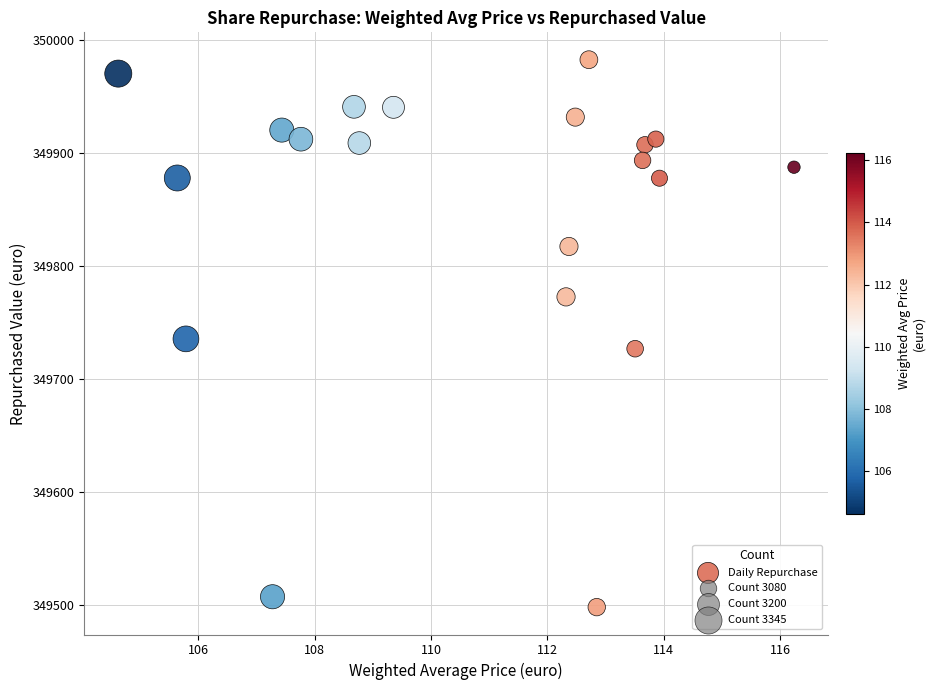

What is the range of Y values (max minus min)?

483.9